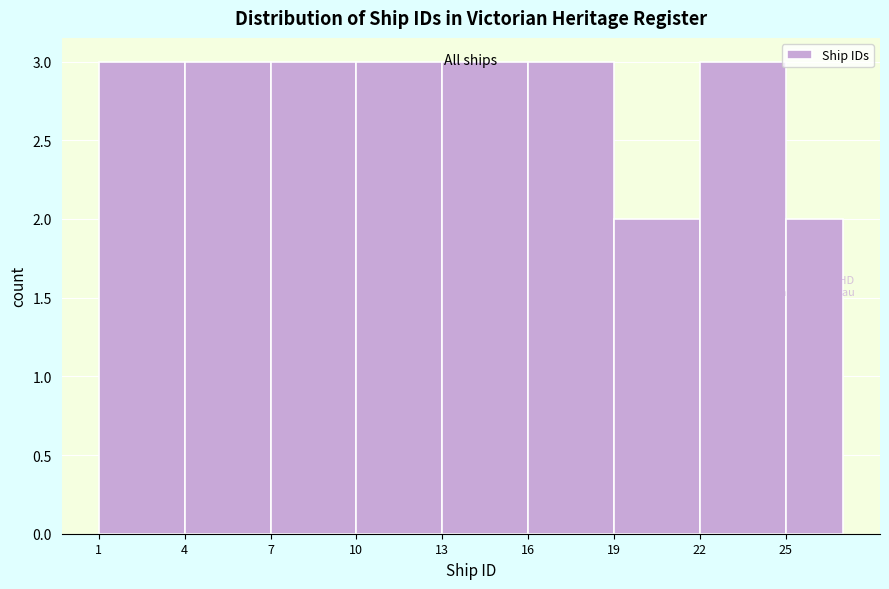

Reading left to right, transcribe this chart: for each bar, give the range it covers on the x-axis and its height. The values are not printed on the chart, so give them approximately, as read against the axis.

1 to 4: 3
4 to 7: 3
7 to 10: 3
10 to 13: 3
13 to 16: 3
16 to 19: 3
19 to 22: 2
22 to 25: 3
25 to 27: 2